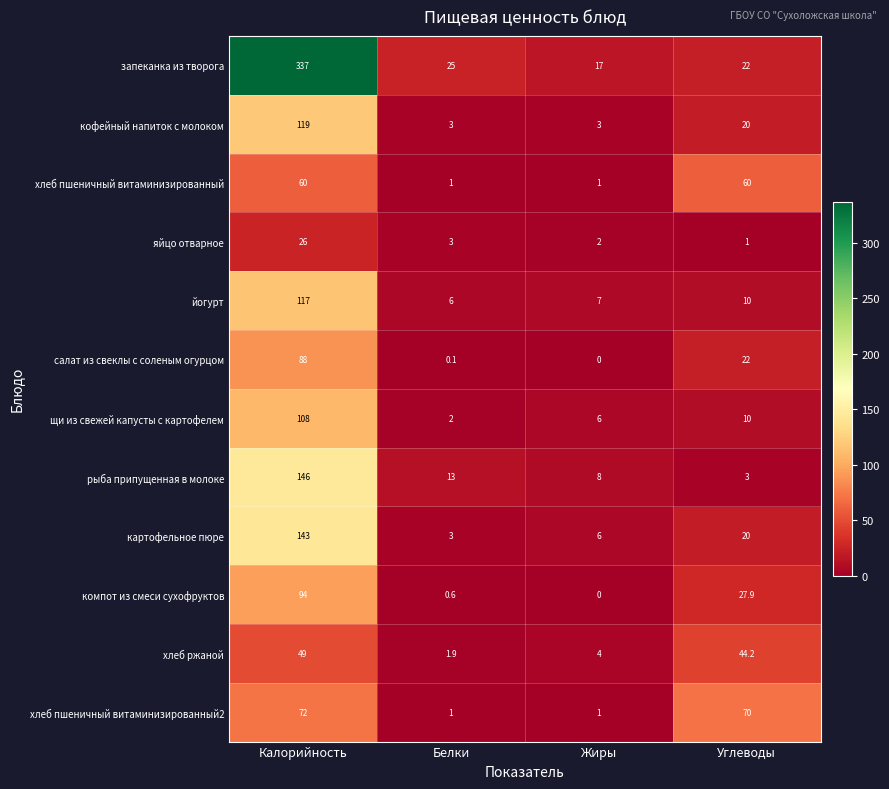

Which series changed the most between Жиры and Углеводы?

хлеб пшеничный витаминизированный2